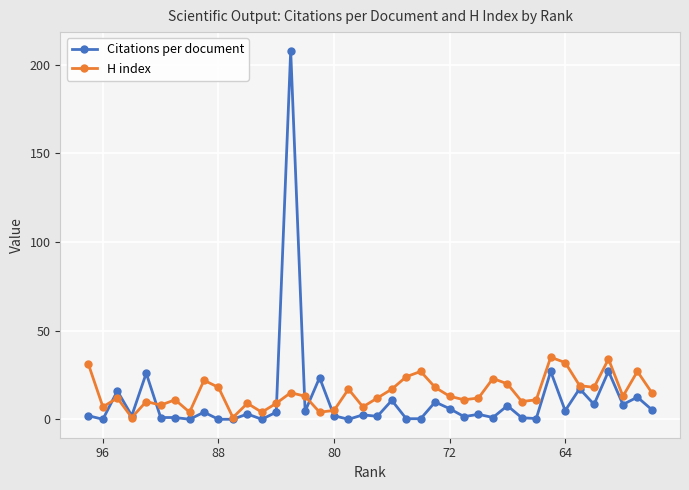

At how many categories does at least one series exceed 132?

1